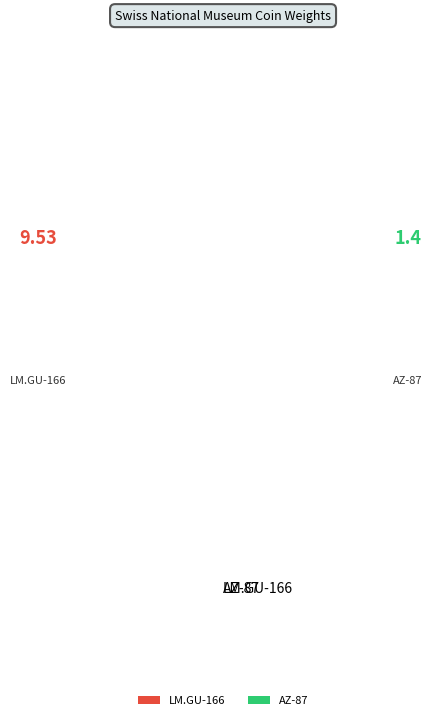

True or false: LM.GU-166 accounts for 82% of the total.

False